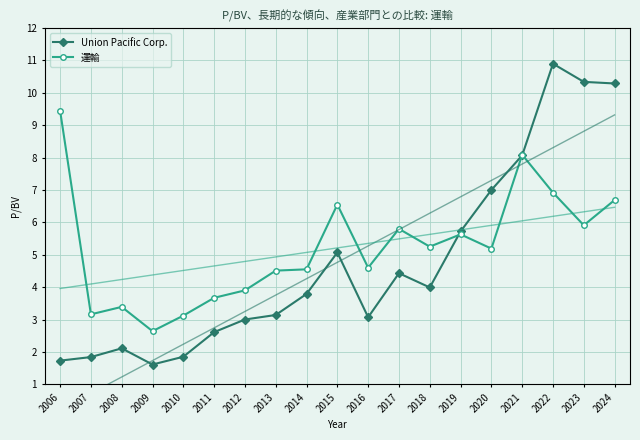

List the labels in order of 運輸 value, largest first.

2006, 2021, 2022, 2024, 2015, 2023, 2017, 2019, 2018, 2020, 2016, 2014, 2013, 2012, 2011, 2008, 2007, 2010, 2009